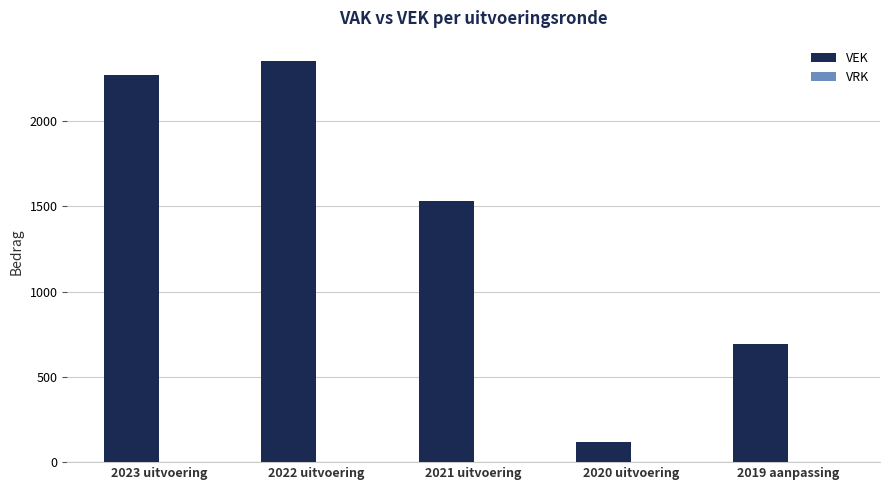

Rank the categories by value from highest to lowest.

2022 uitvoering, 2023 uitvoering, 2021 uitvoering, 2019 aanpassing, 2020 uitvoering